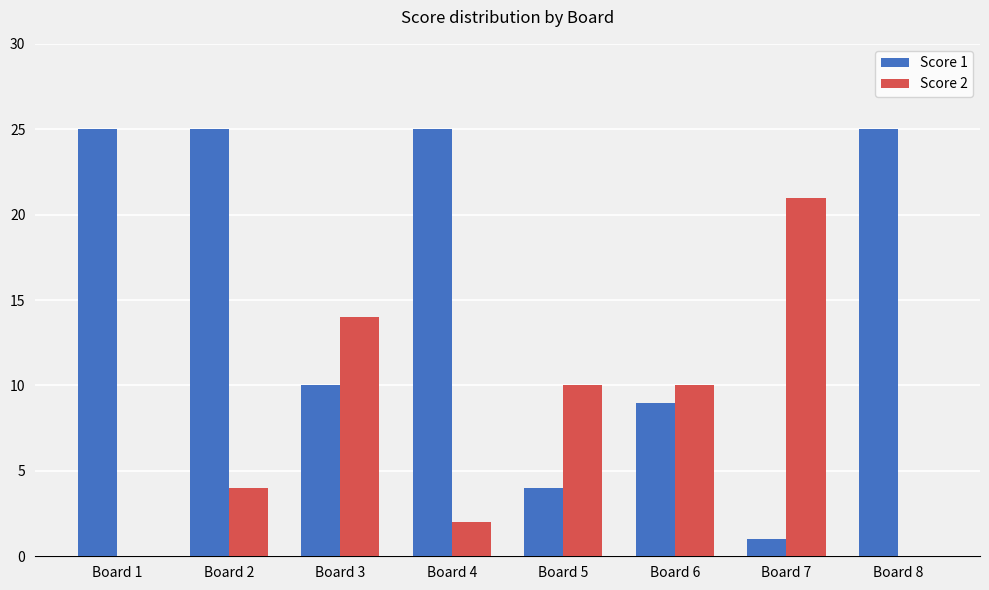

Count the number of data series in this chart.

2